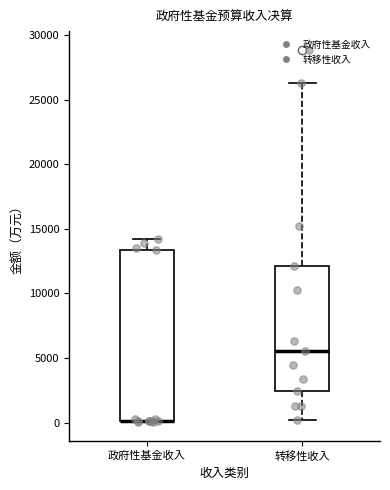

Reading left to right, read every box against the y-axis: the position of its median line, the range the box covers, and the ends of its whiskers. The values are not printed on the chart, so give them approximately, as read against the axis.

政府性基金收入: median 0 (drawn on the box's lower edge), box 0 to 13500, whiskers 0 to 14000
转移性收入: median 5500, box 2500 to 12000, whiskers 0 to 26500